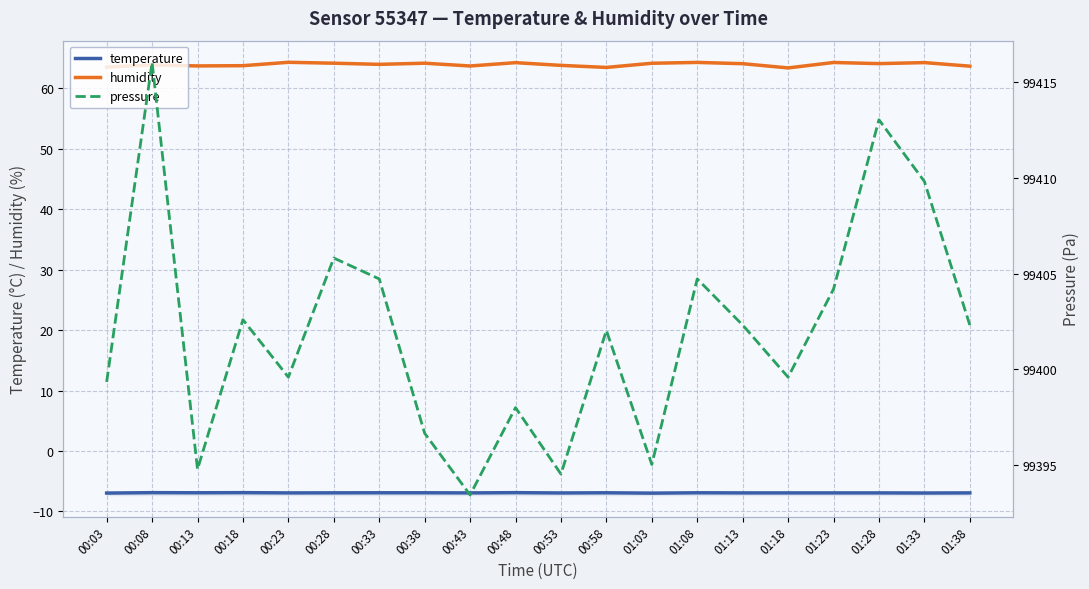

What value does the temperature series have at 01:13?

-6.9